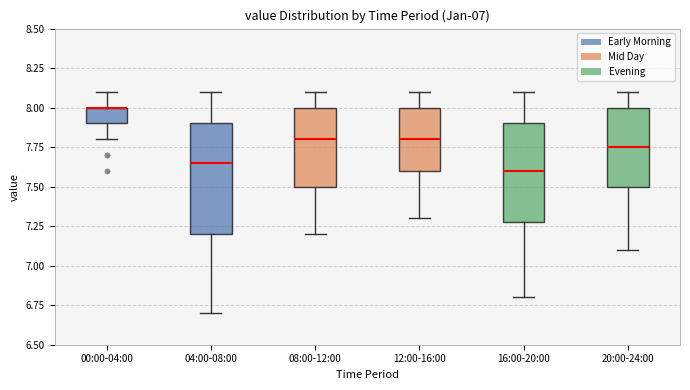

Which box is the tallest, from its lower edge to its upper edge?

04:00-08:00